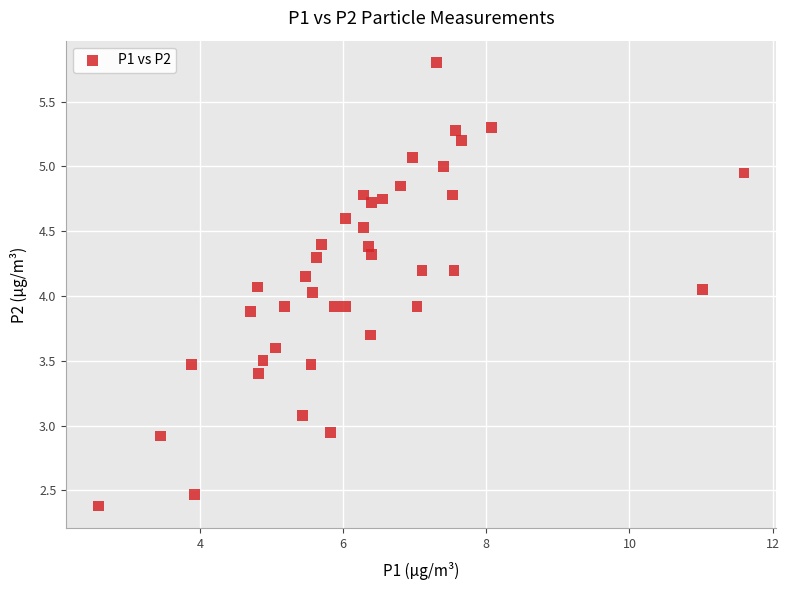

What is the range of Y values (max minus min)?

3.4